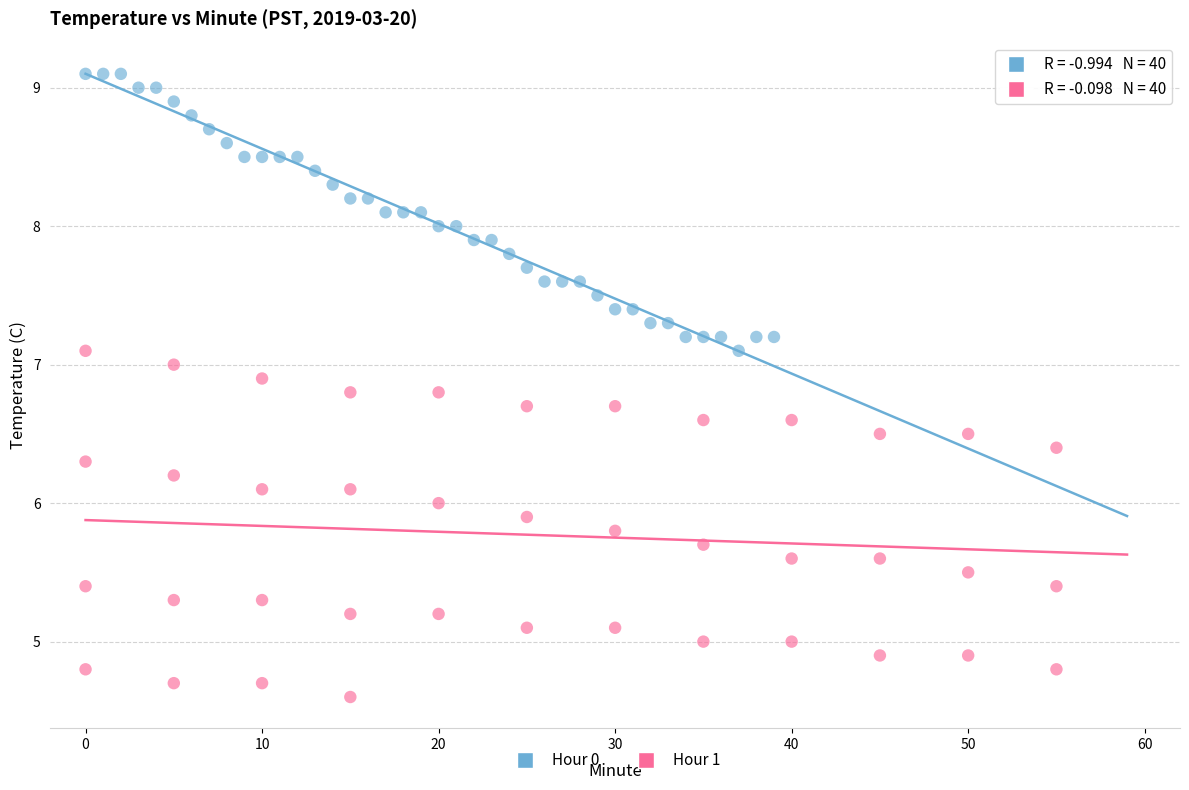

Which series reaches the maximum Y coordinate?

Hour 0